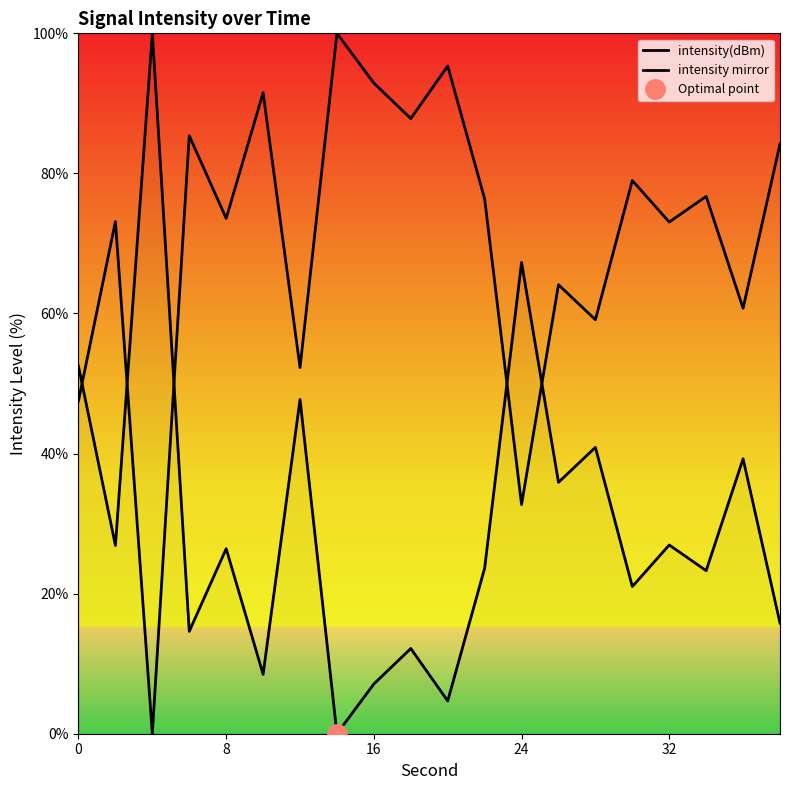

List the series in order of their peak value, lowest first.

intensity(dBm), intensity mirror